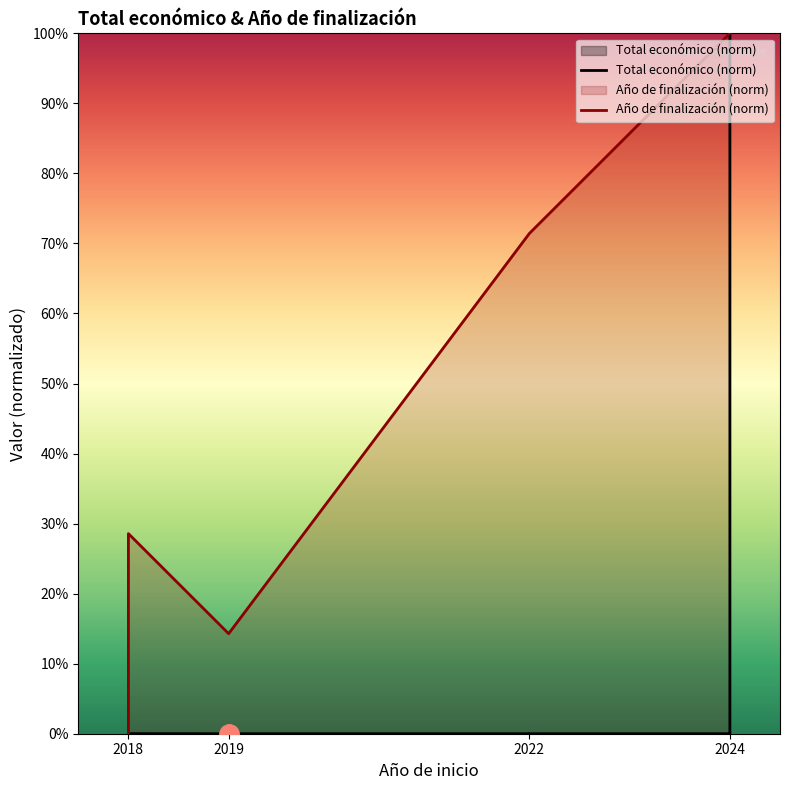

True or false: Total económico (norm) and Año de finalización (norm) cross at least once.

True